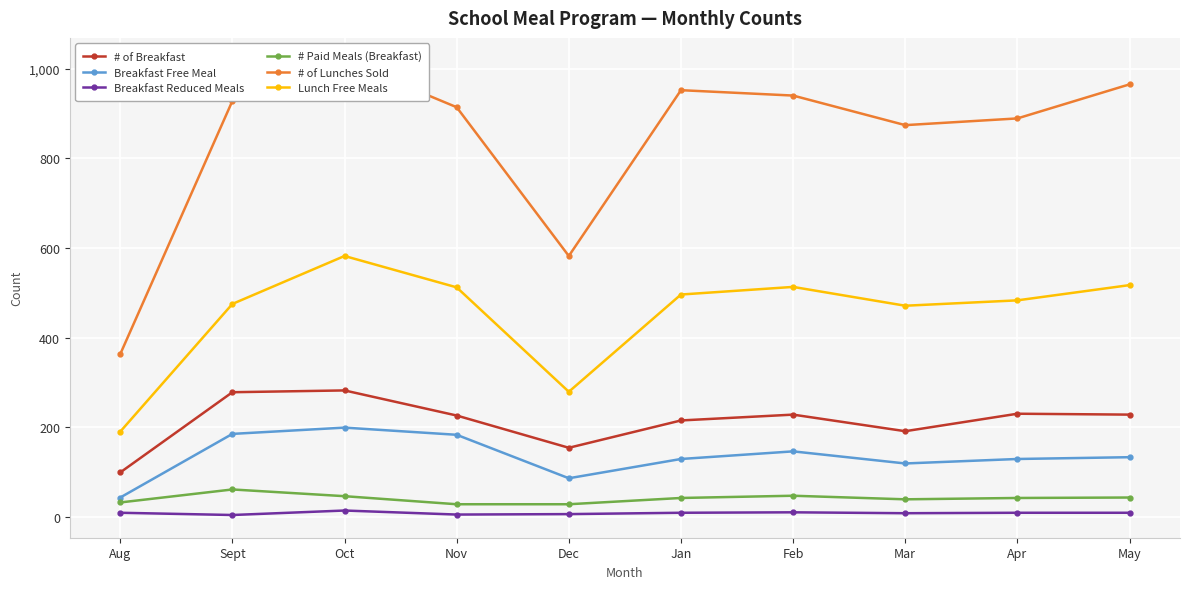

Reading right to left, transcribe all the data shown in this chart.

# of Breakfast: 228	230	191	228	215	154	226	282	278	99
Breakfast Free Meal: 133	129	119	146	129	86	183	199	185	43
Breakfast Reduced Meals: 9	9	8	10	9	6	5	14	4	9
# Paid Meals (Breakfast): 43	42	39	47	42	28	28	46	61	32
# of Lunches Sold: 965	889	874	940	952	582	914	1018	928	363
Lunch Free Meals: 517	483	471	513	496	279	512	582	475	190